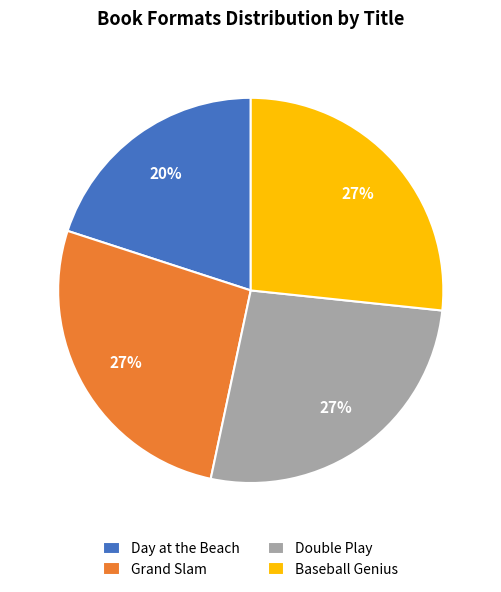

How many segments does this pie chart have?

4